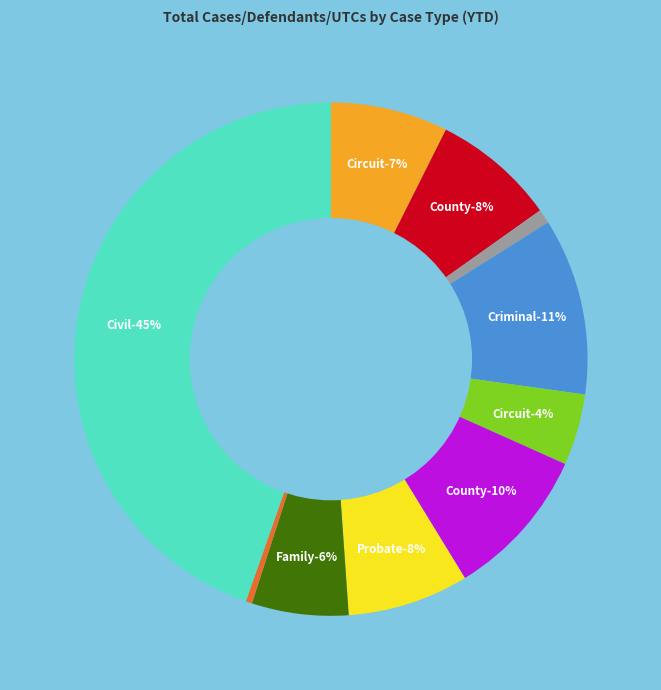

Does Family account for over 50% of the chart?

No